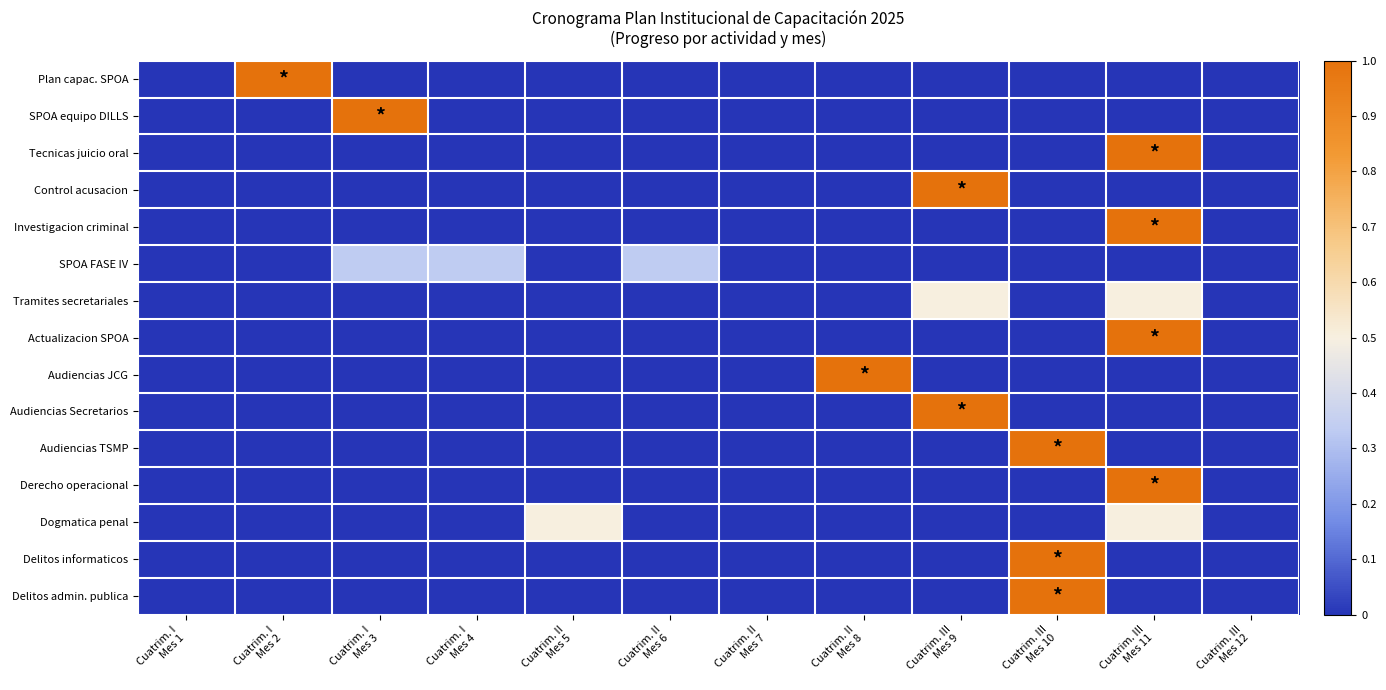

Which series has the largest range (max minus min)?

Plan capac. SPOA